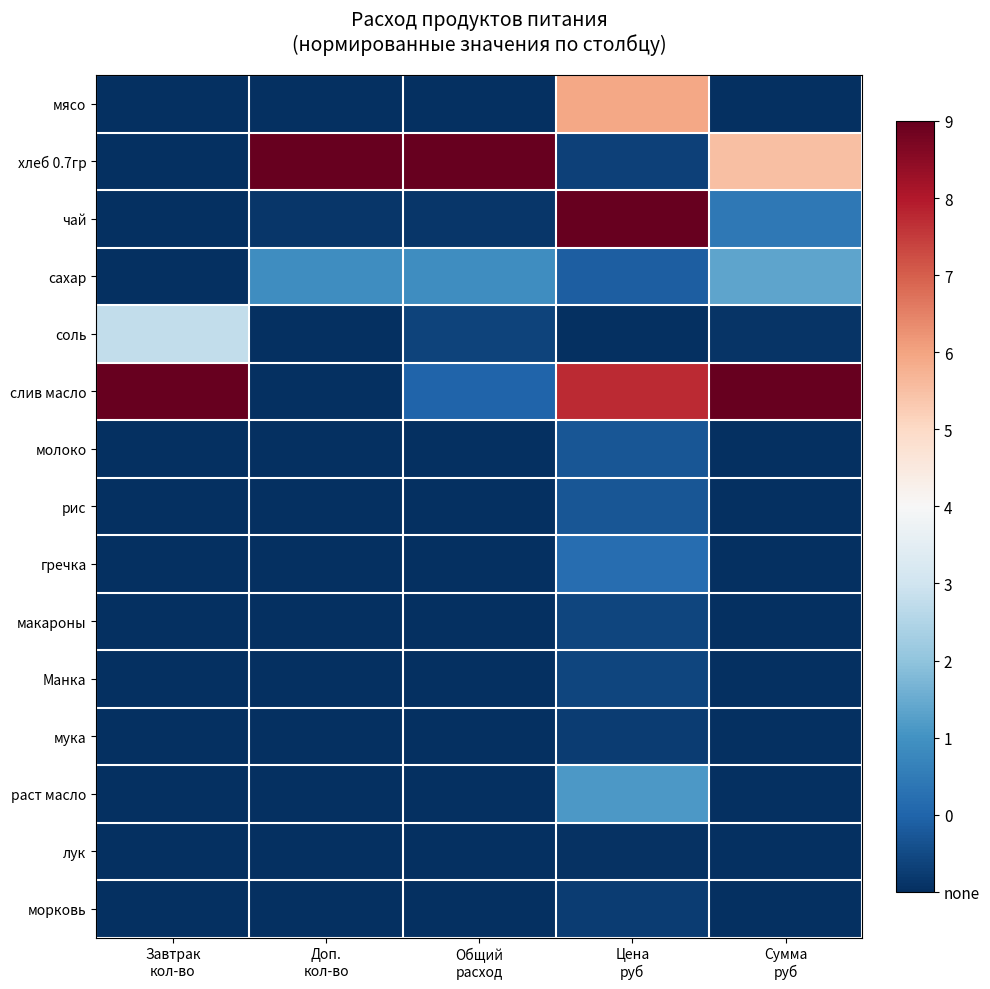

Which label corresponds to the smallest value in the chart?

Завтрак
кол-во